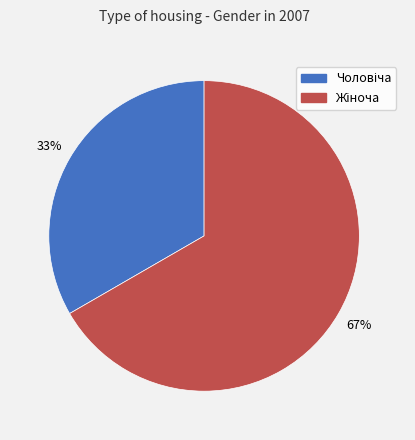

To the nearest percent, what is the average slice percentage?

50%